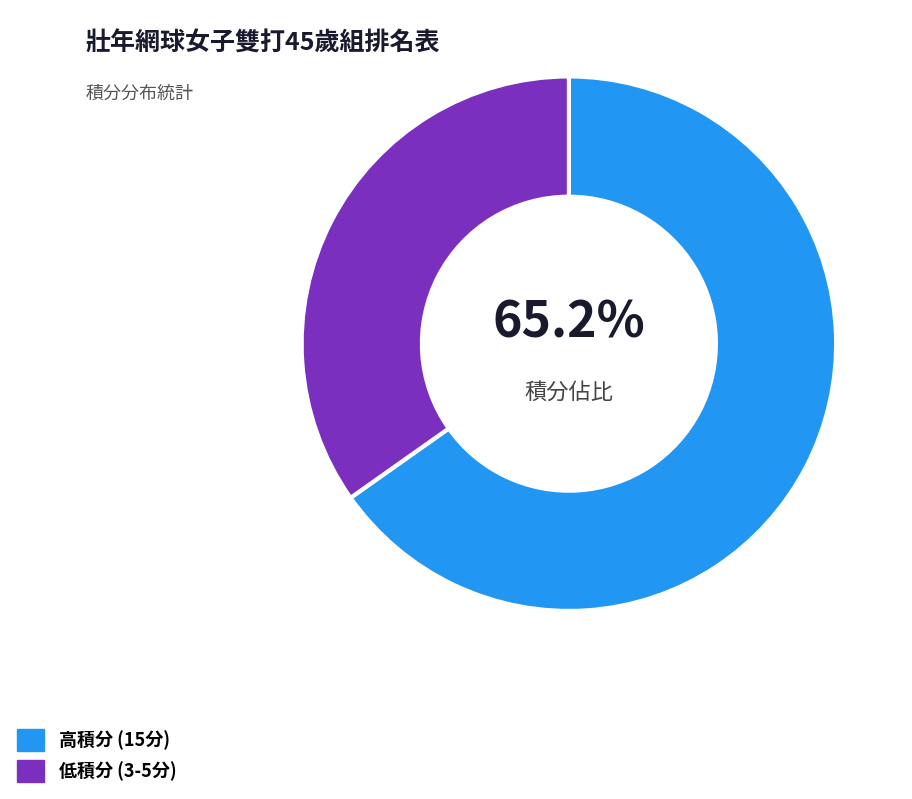

Which category accounts for the majority?

高積分 (15分)